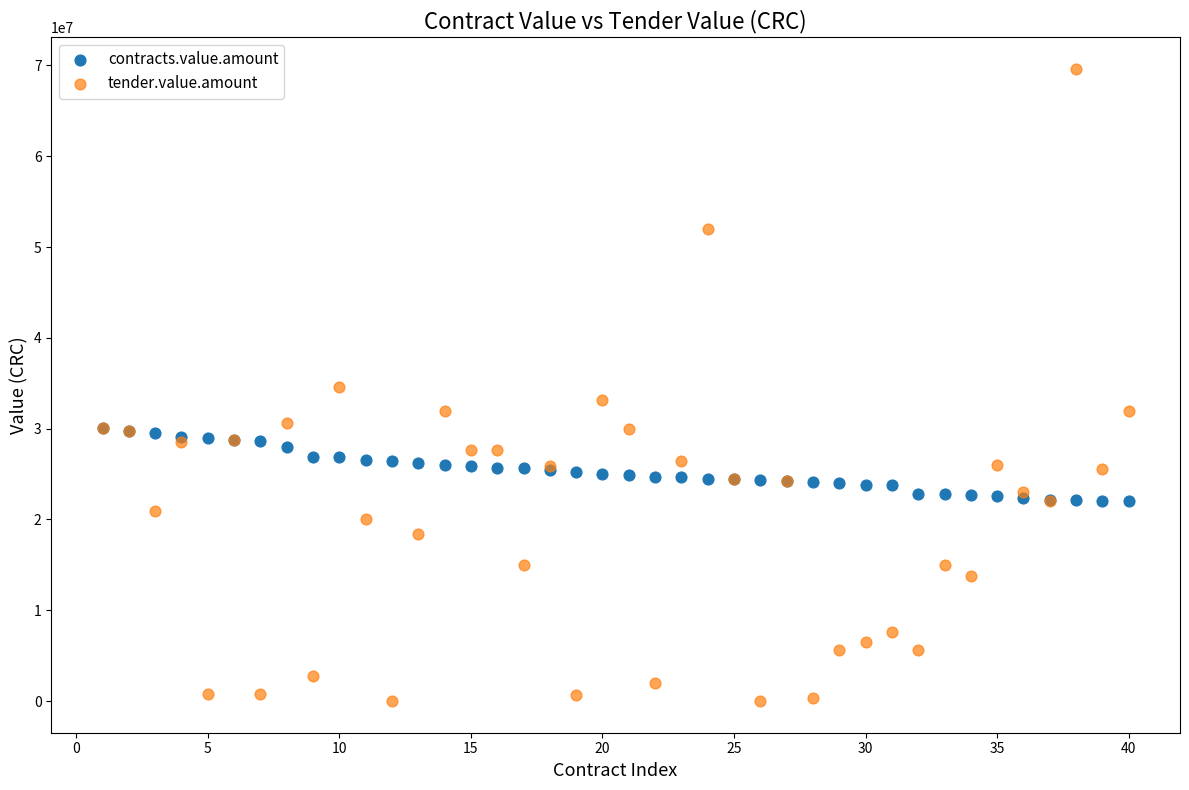

Which series has the widest spread of Y values?

tender.value.amount